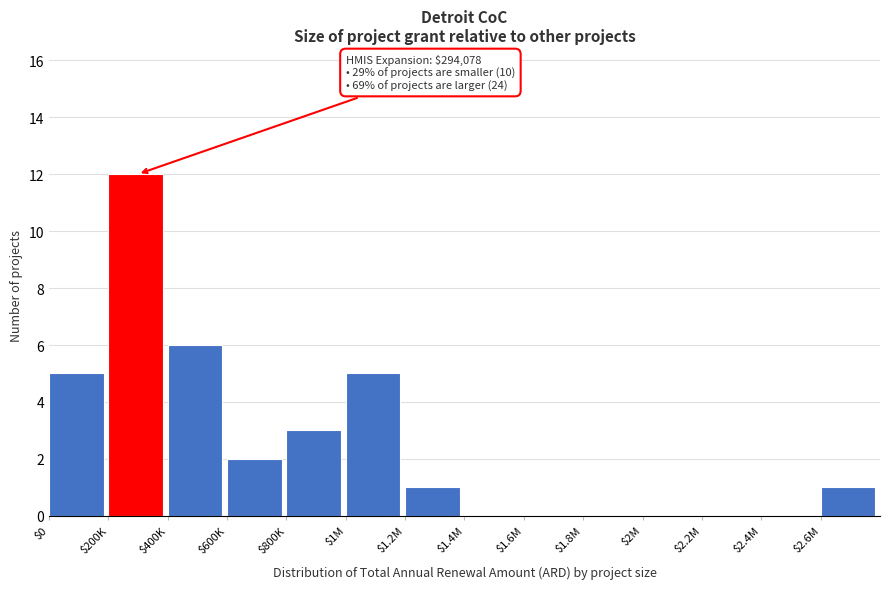

Which label corresponds to the largest value in the chart?

$200K